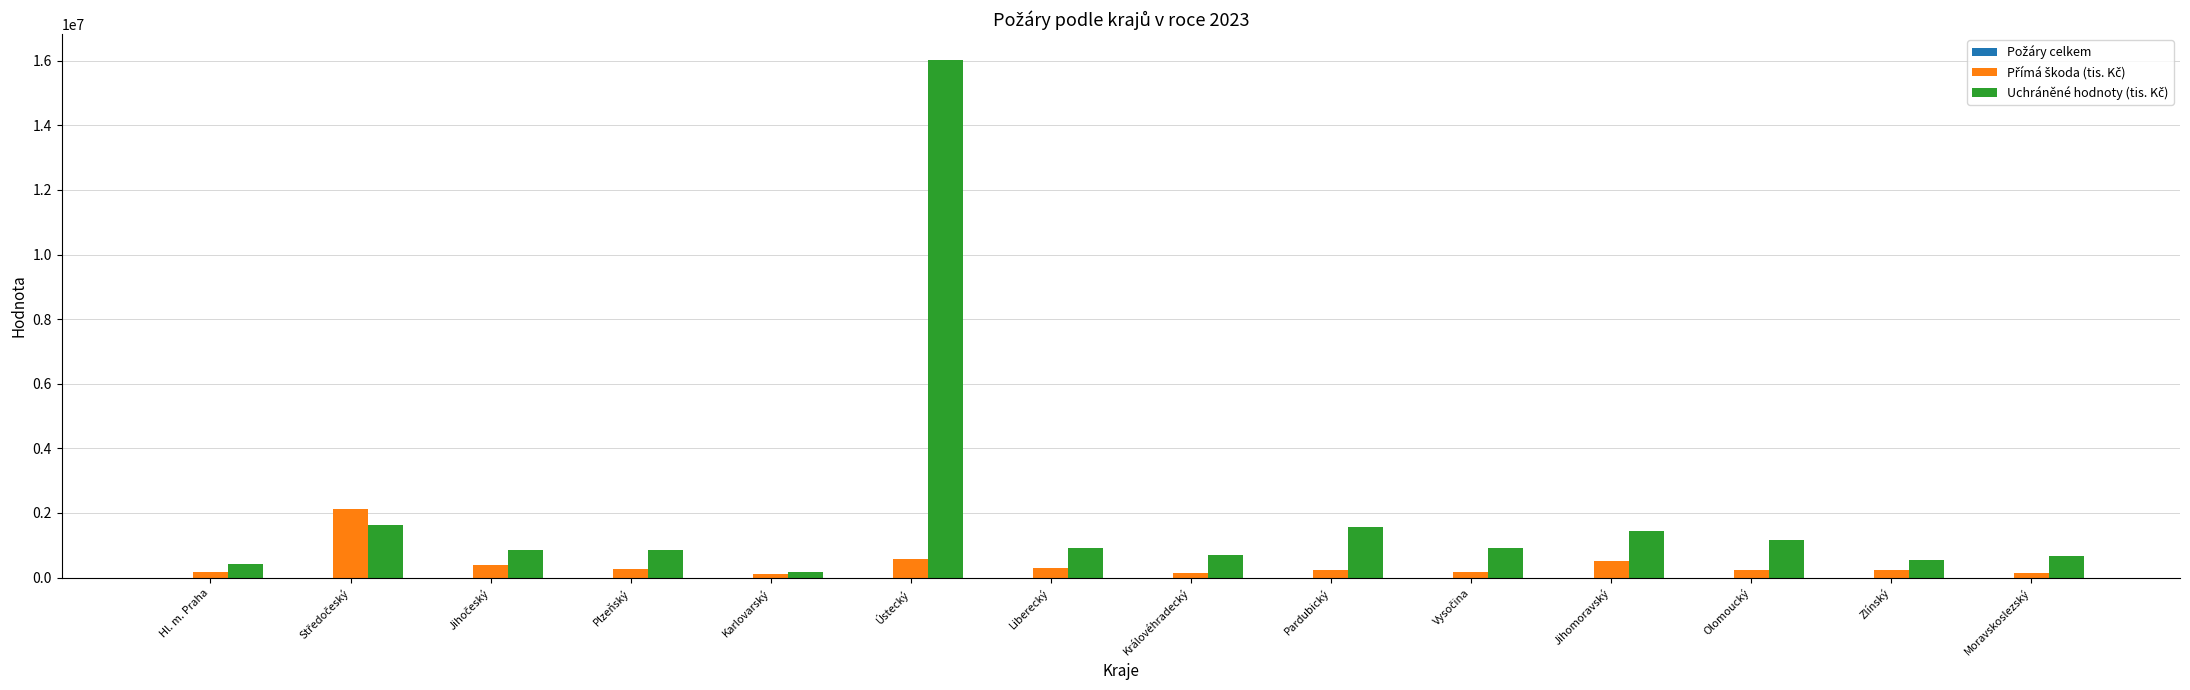

Are the bars grouped side by side (vs. stacked)?

Yes